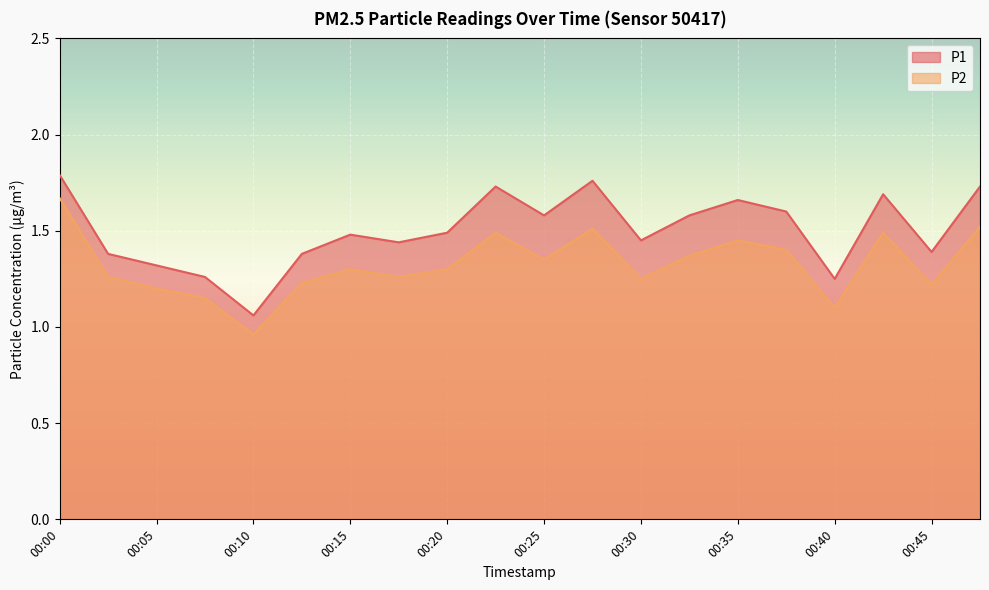

Between 00:08 and 00:10, which is larger?

00:08